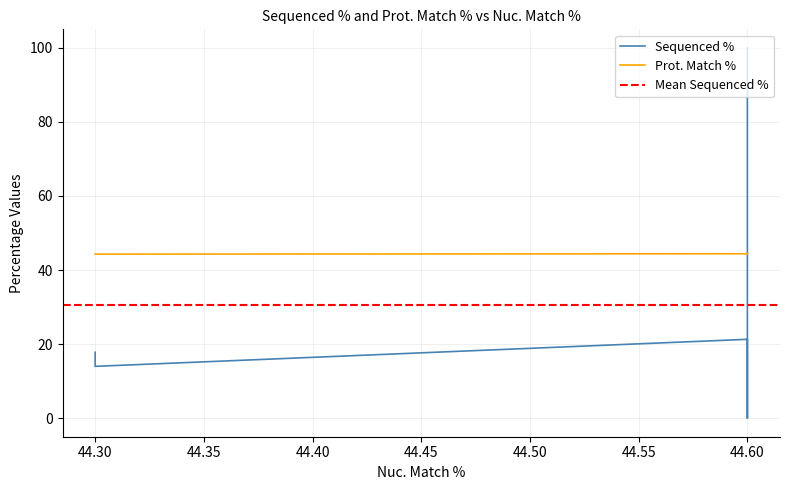

True or false: Sequenced % has more than 0 points higher than both neighbors.

True